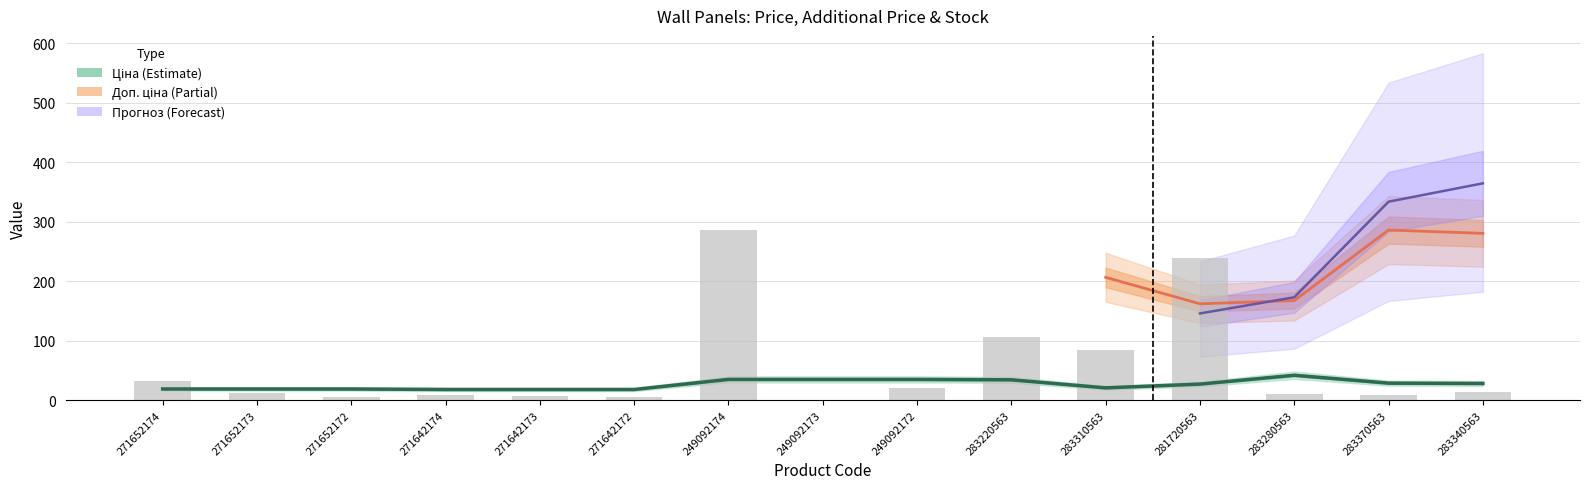

What is the difference between the second highest and minimum values in the Ціна series?

17.0